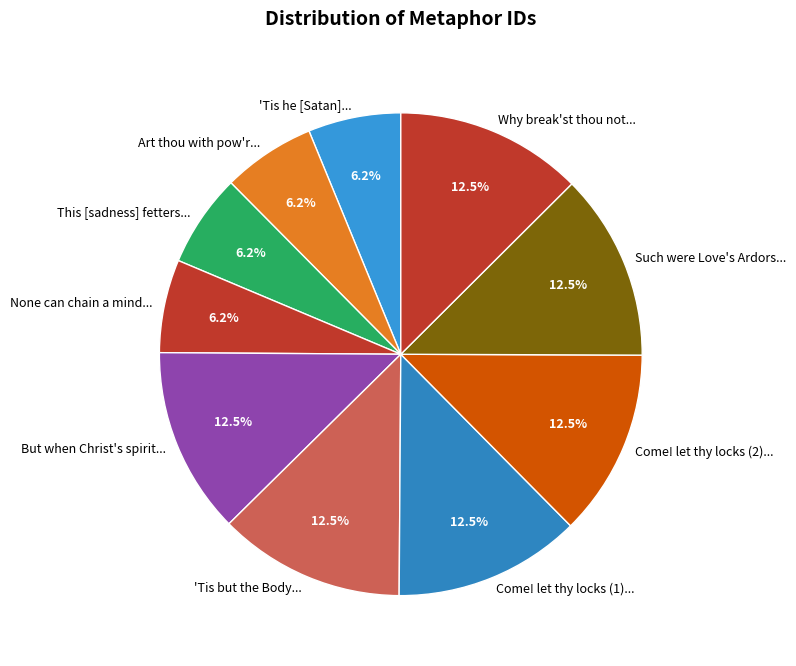

What percentage do This [sadness] fetters... and 'Tis he [Satan]... together represent?

12.4%